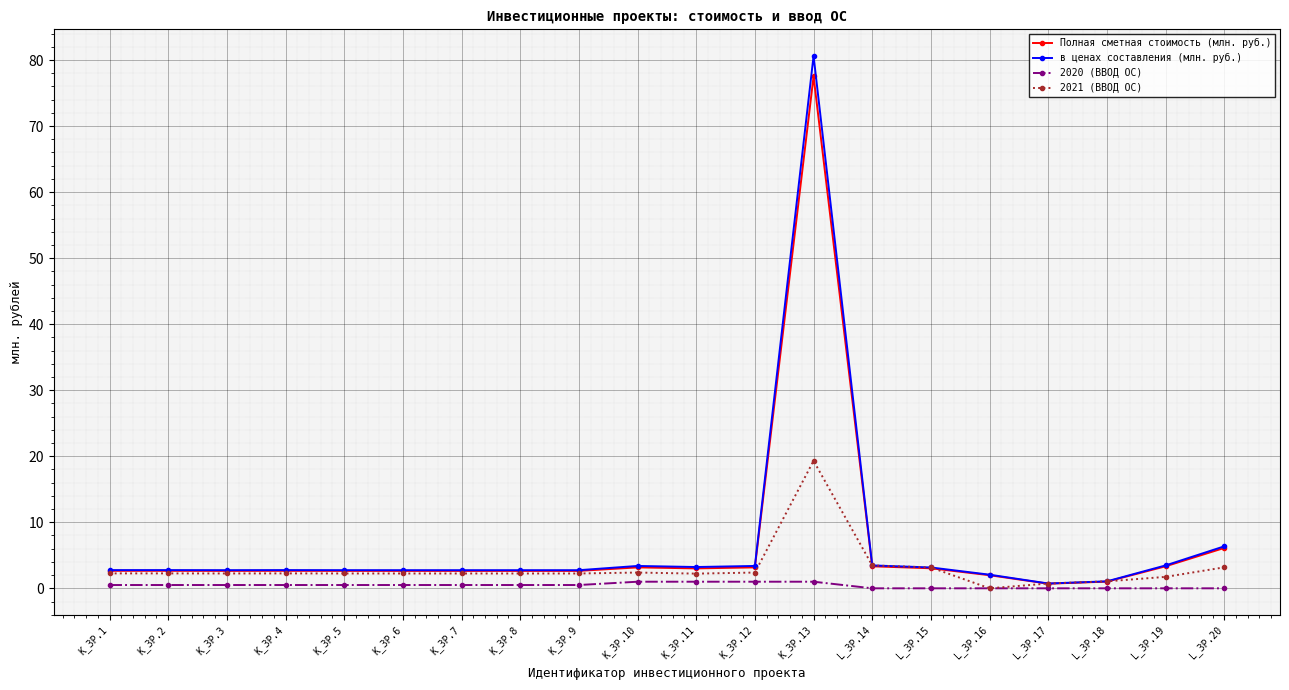

Which label corresponds to the largest value in the chart?

K_ЗР.13